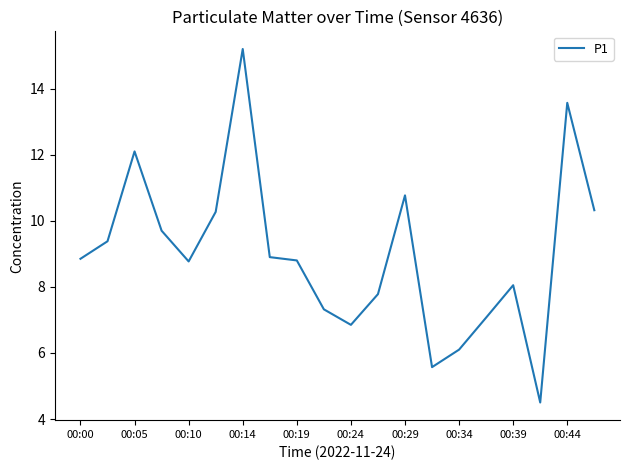

At which category does the chart reach its minimum across all series?

17